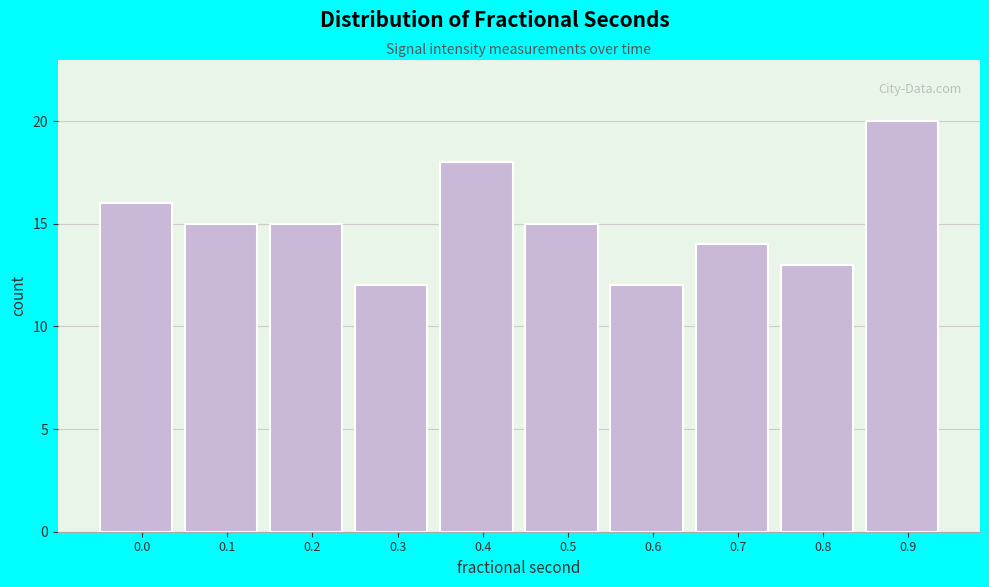

Reading left to right, what are all the values shown in this chart?

0.0=16	0.1=15	0.2=15	0.3=12	0.4=18	0.5=15	0.6=12	0.7=14	0.8=13	0.9=20